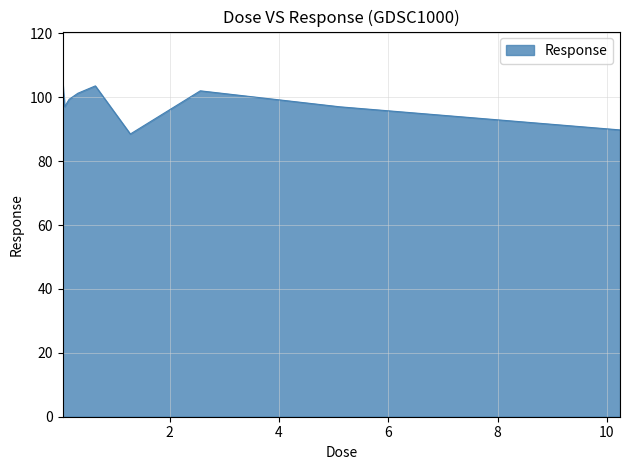

What is the maximum value shown in the chart?

104.9